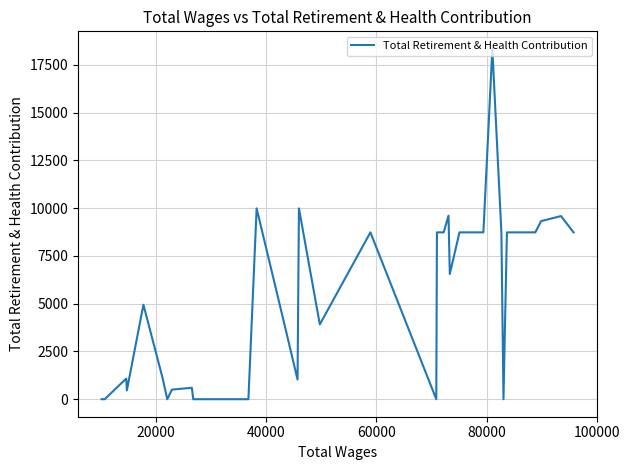

What is the difference between the second highest and minimum values?

9982